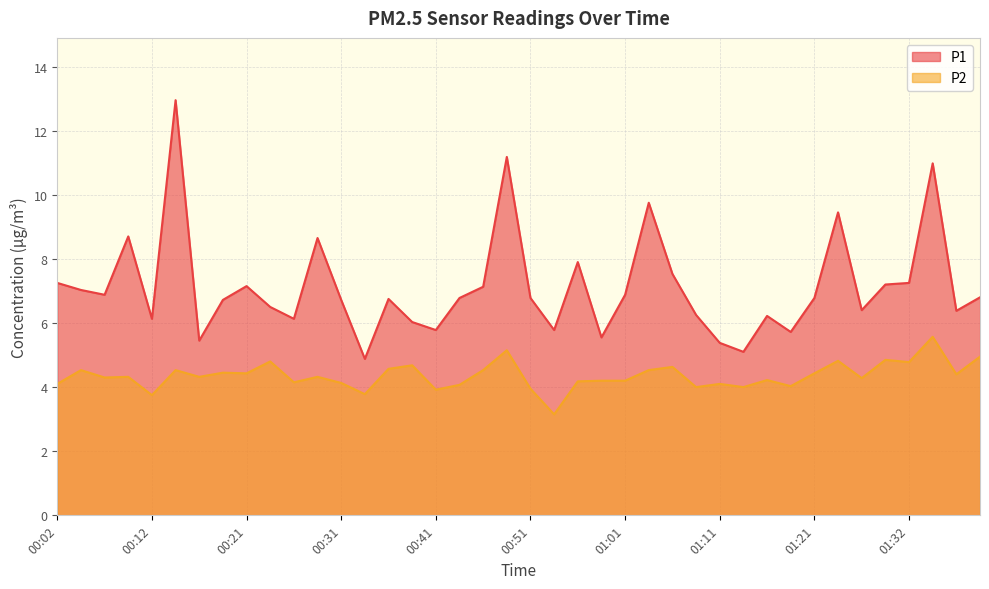

What position from the right is 01:21?

8